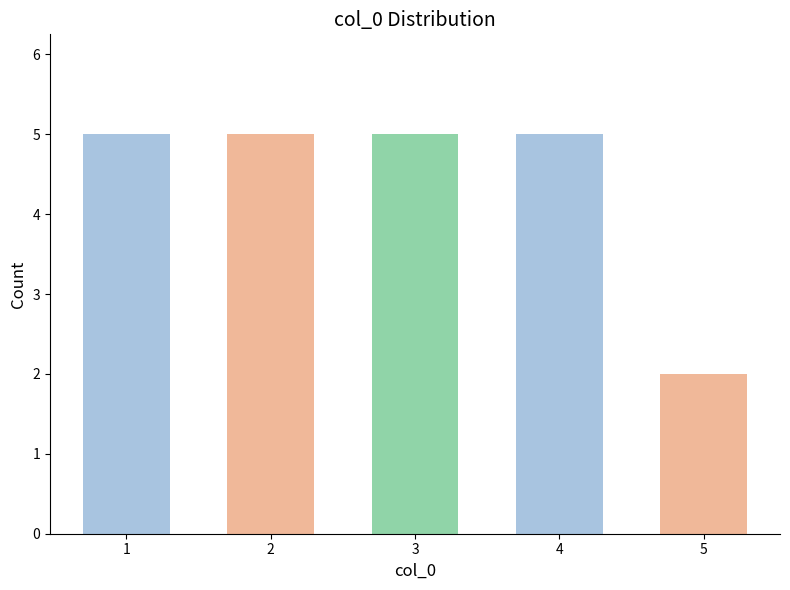

Reading left to right, list all the values displayed in this chart.

5	5	5	5	2